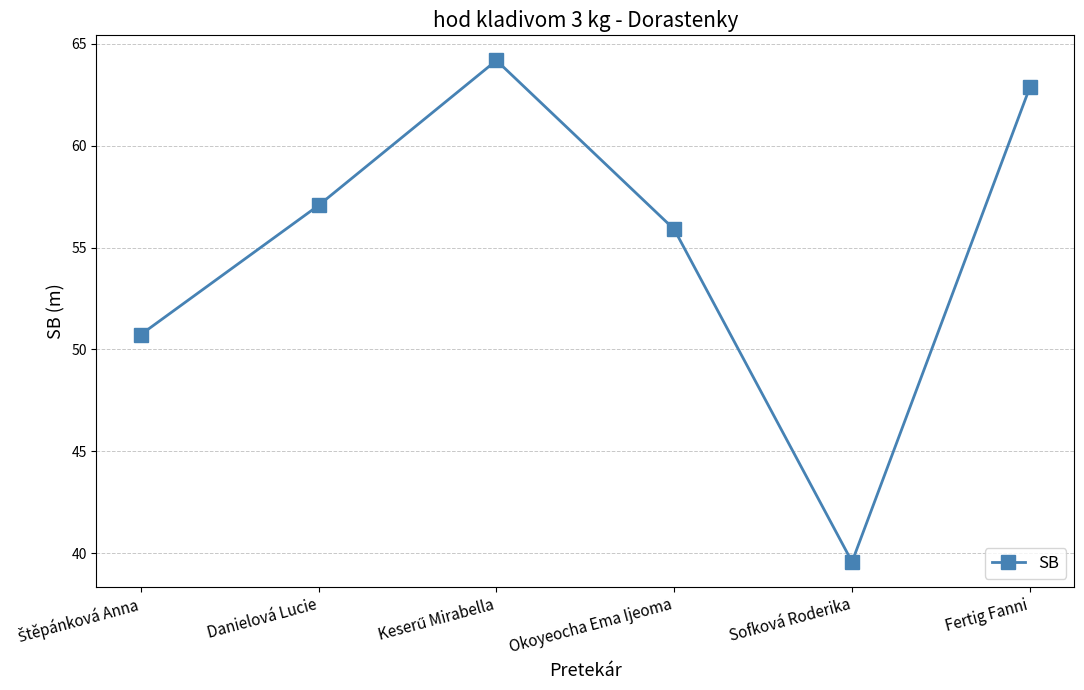

What is the label of the 6th point from the left?

Fertig Fanni